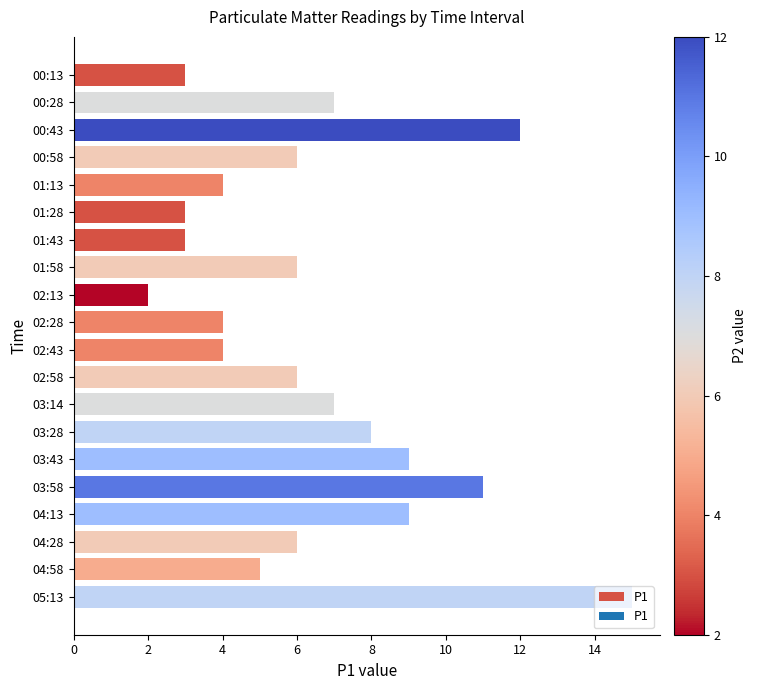

The value at 04:28 is 10. True or false?

False